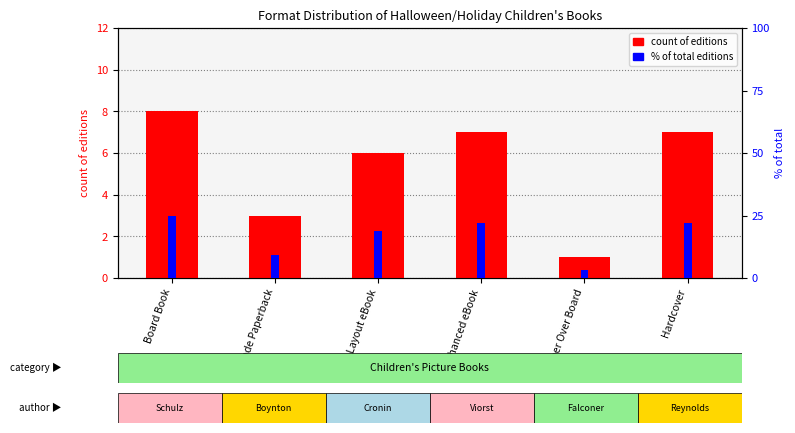

Which series has the widest spread of values?

% of total